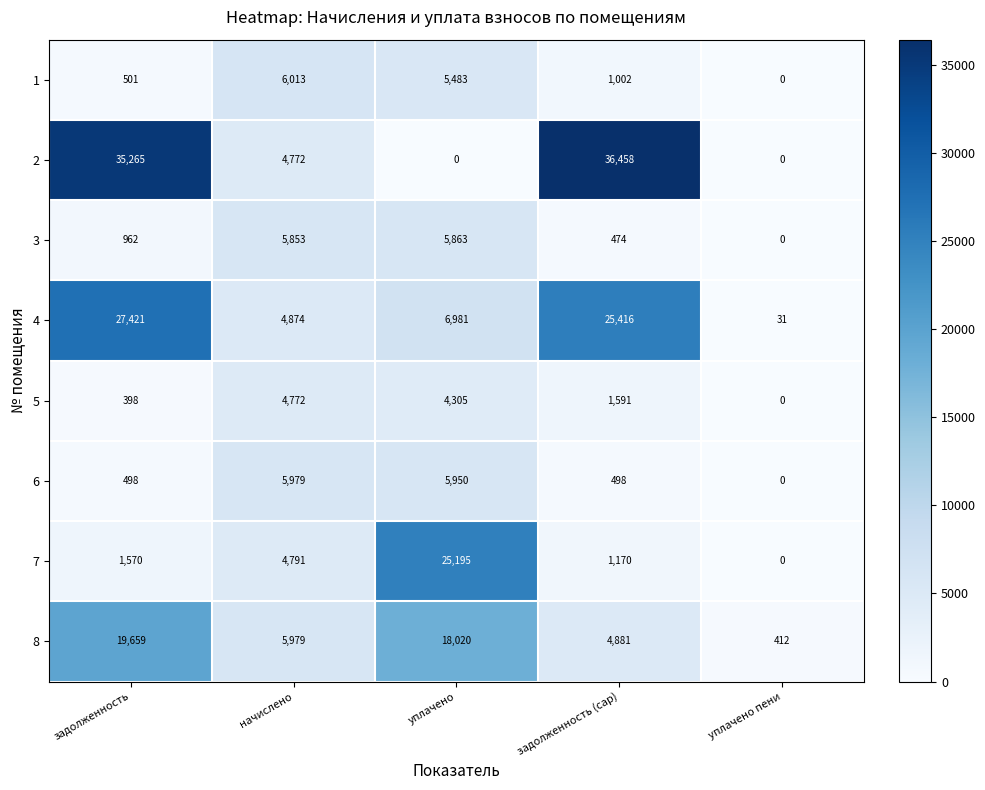

How many series are shown in this chart?

8